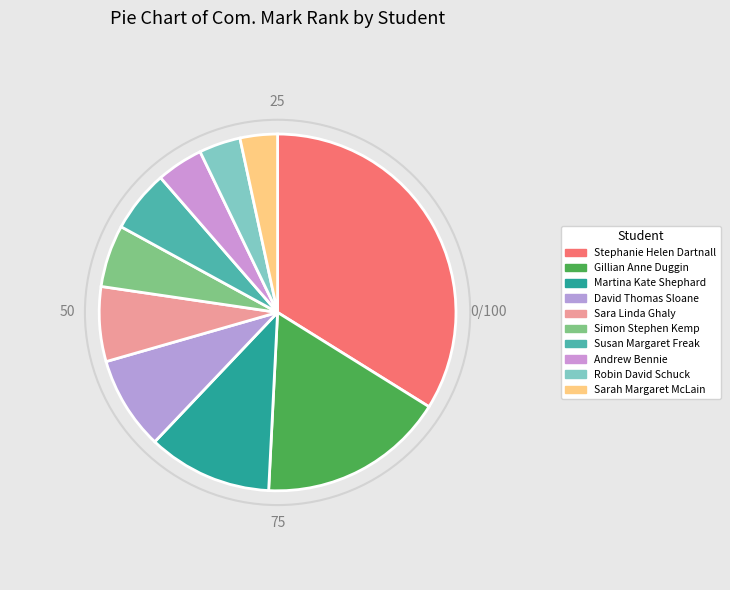

Count the number of slices in the pie.

10